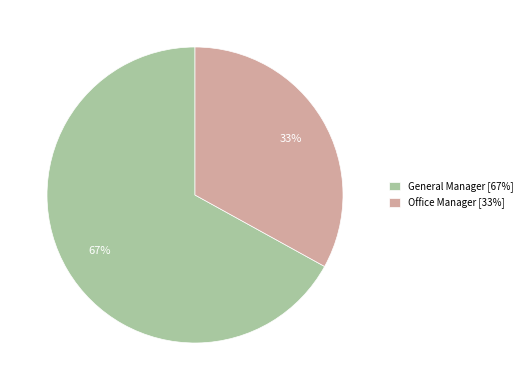

True or false: Office Manager accounts for 46% of the total.

False